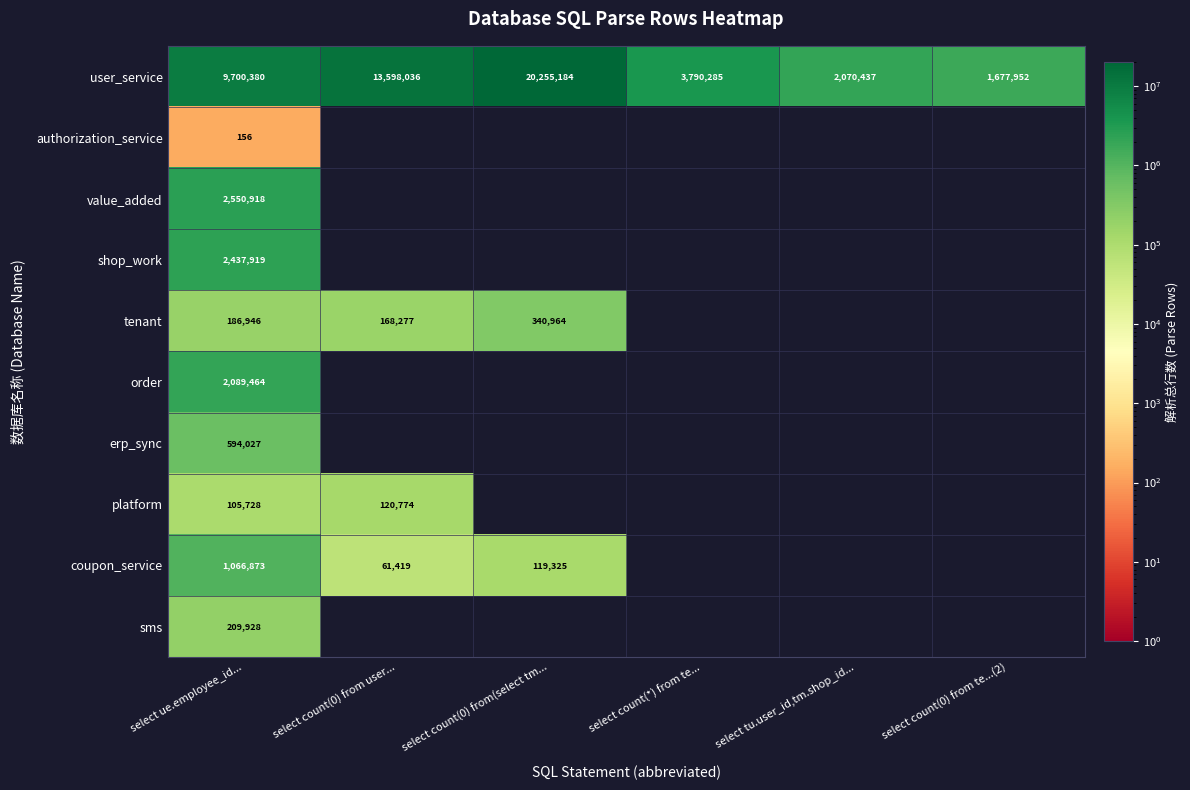

What is the lowest value of the user_service series?

1677952